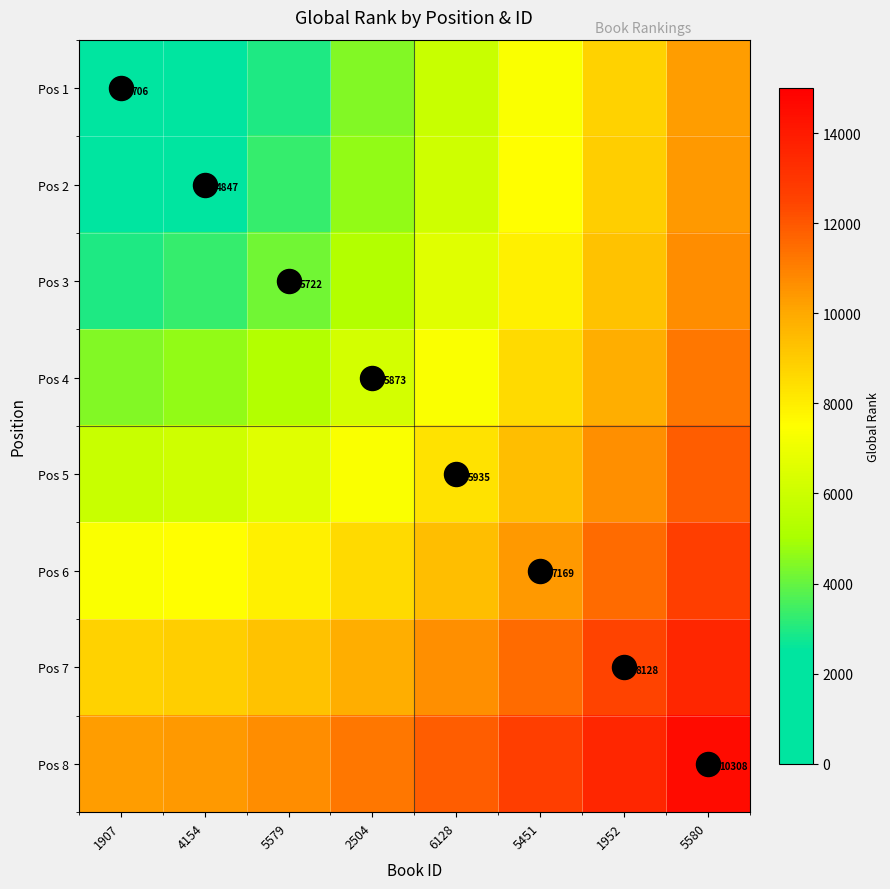

What is the difference between the second highest and second lowest values in the Pos 8 series?

3163.8